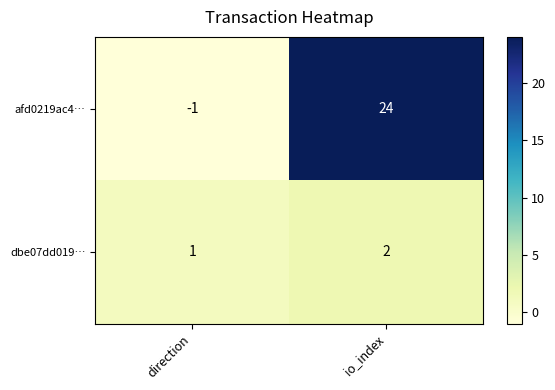

Reading right to left, extract all data points from this chart.

afd0219ac4…: io_index=24	direction=-1
dbe07dd019…: io_index=2	direction=1